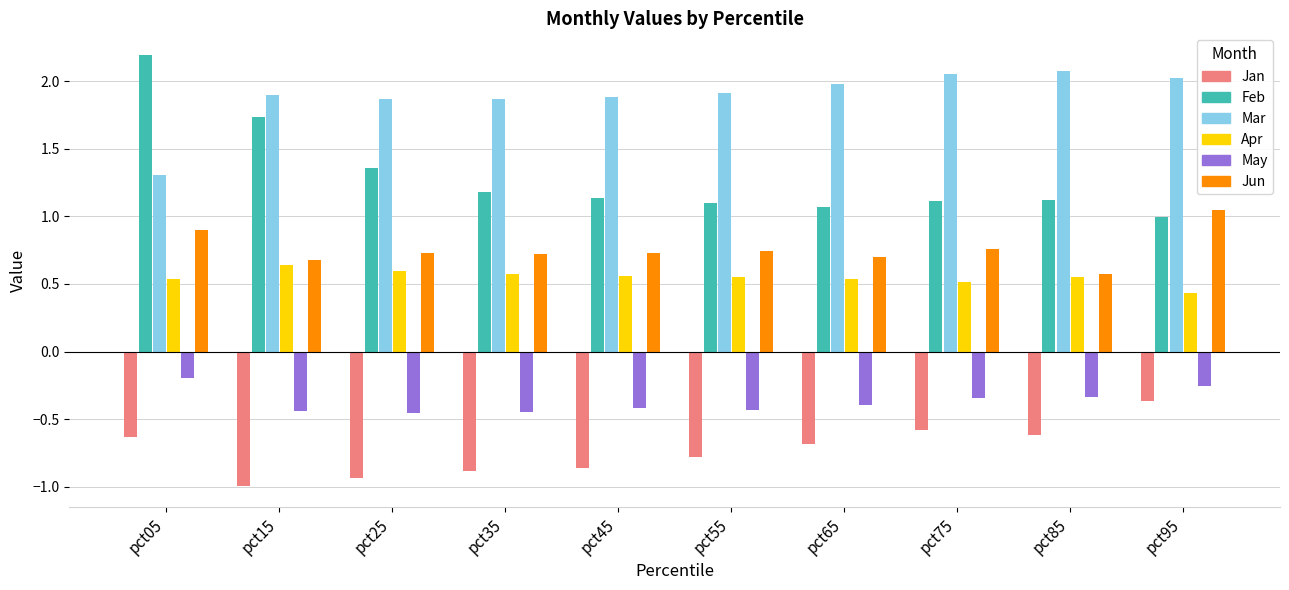

What is the minimum value for Mar?

1.3